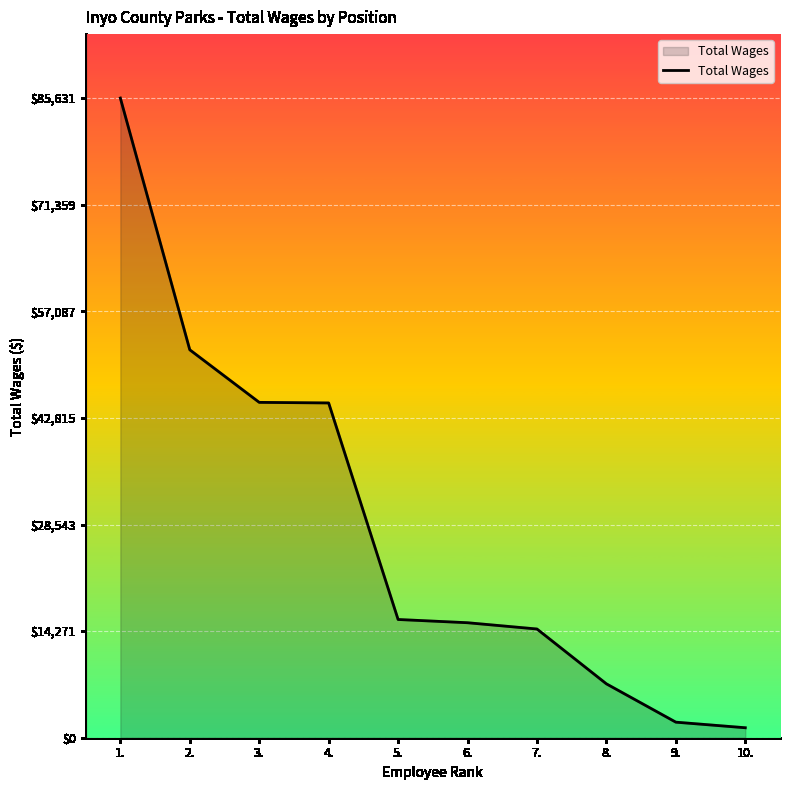

What is the smallest value displayed?

1335